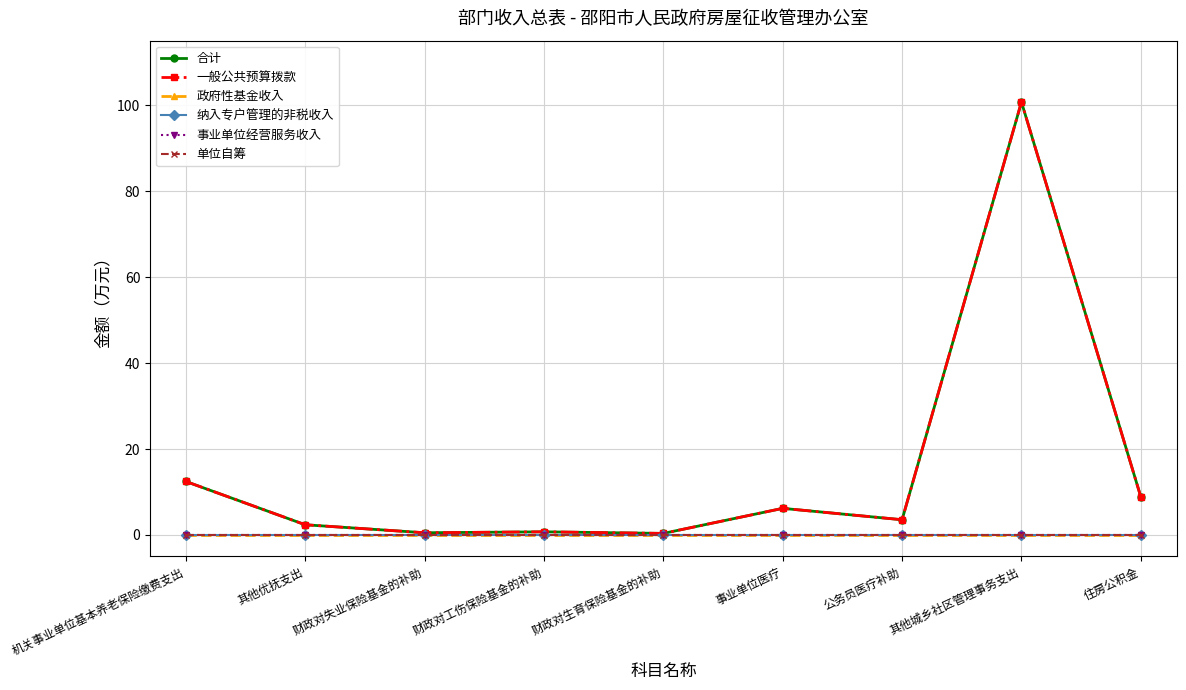

True or false: 政府性基金收入 has a value of 0.0 at 住房公积金.

True